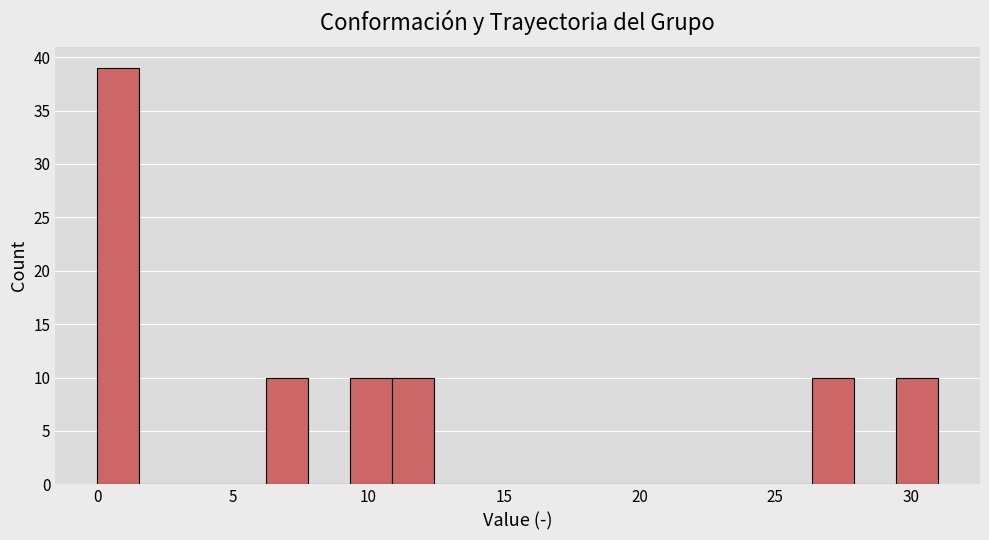

Read against the x-axis, roughly where is the centre of the tallest bar?

1.0